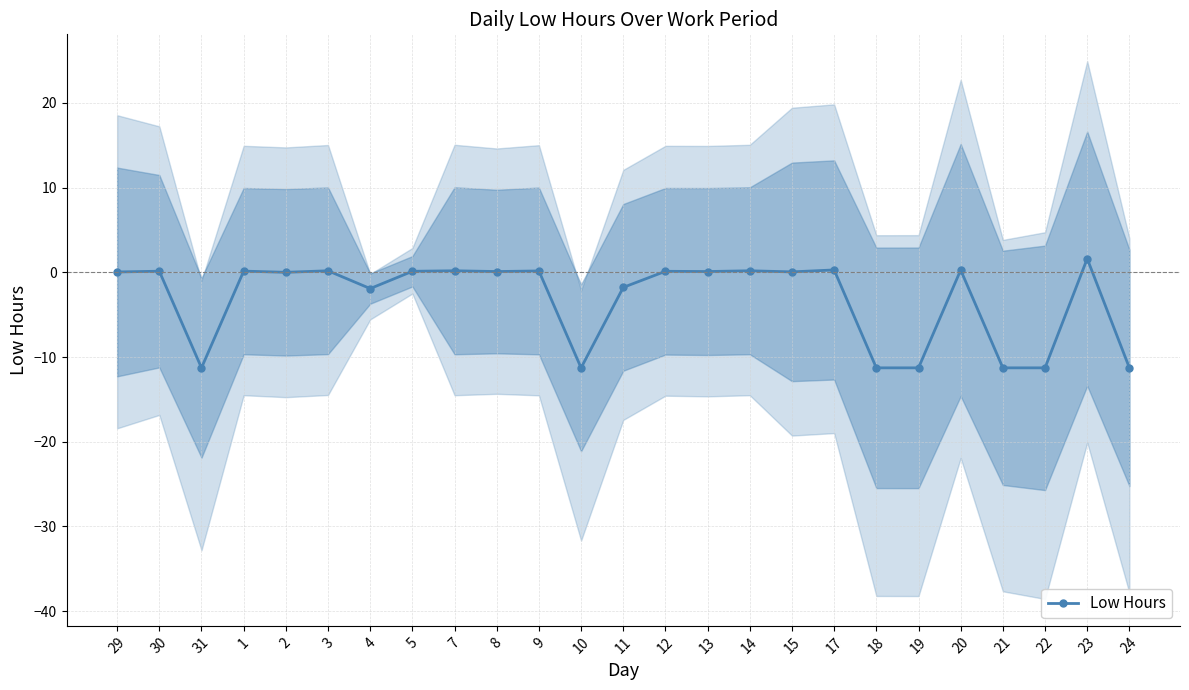

The value at 12 is 0.1. True or false?

True